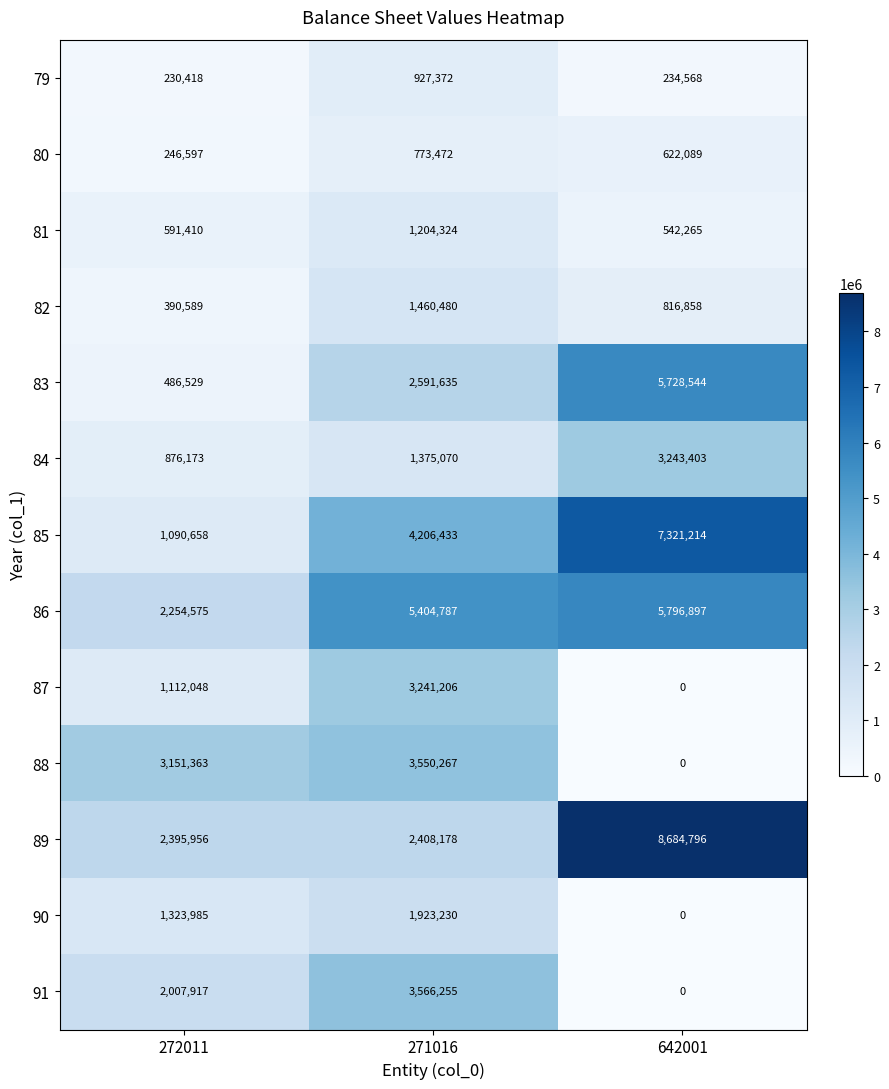

What is the difference between the highest and lowest values at 271016?

4631315